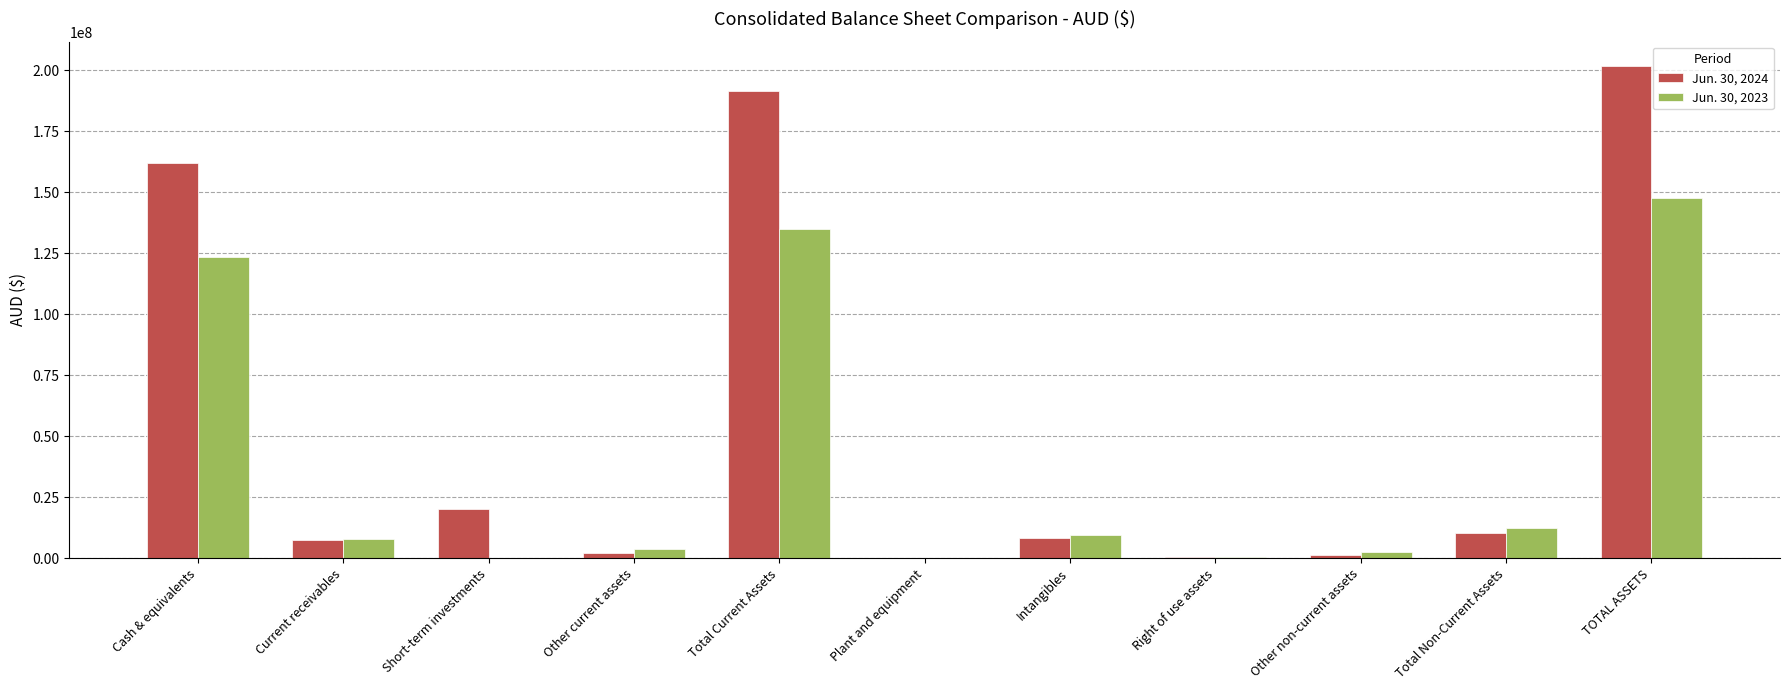

Which series has the largest total across all categories?

Jun. 30, 2024